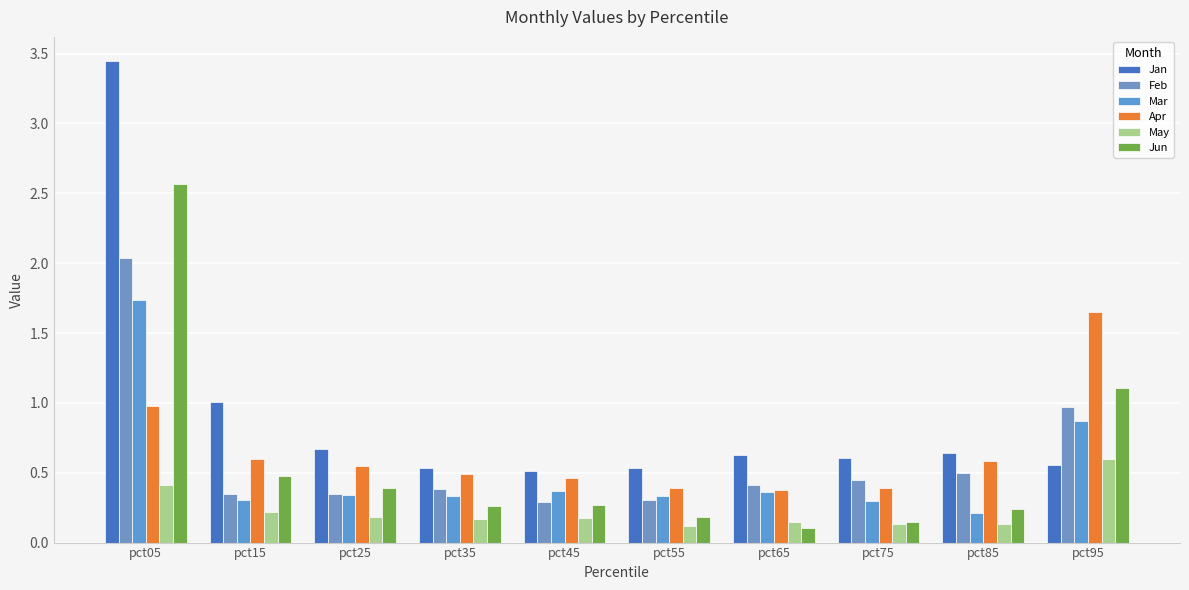

What is the difference between the highest and lowest values at pct05?

3.0